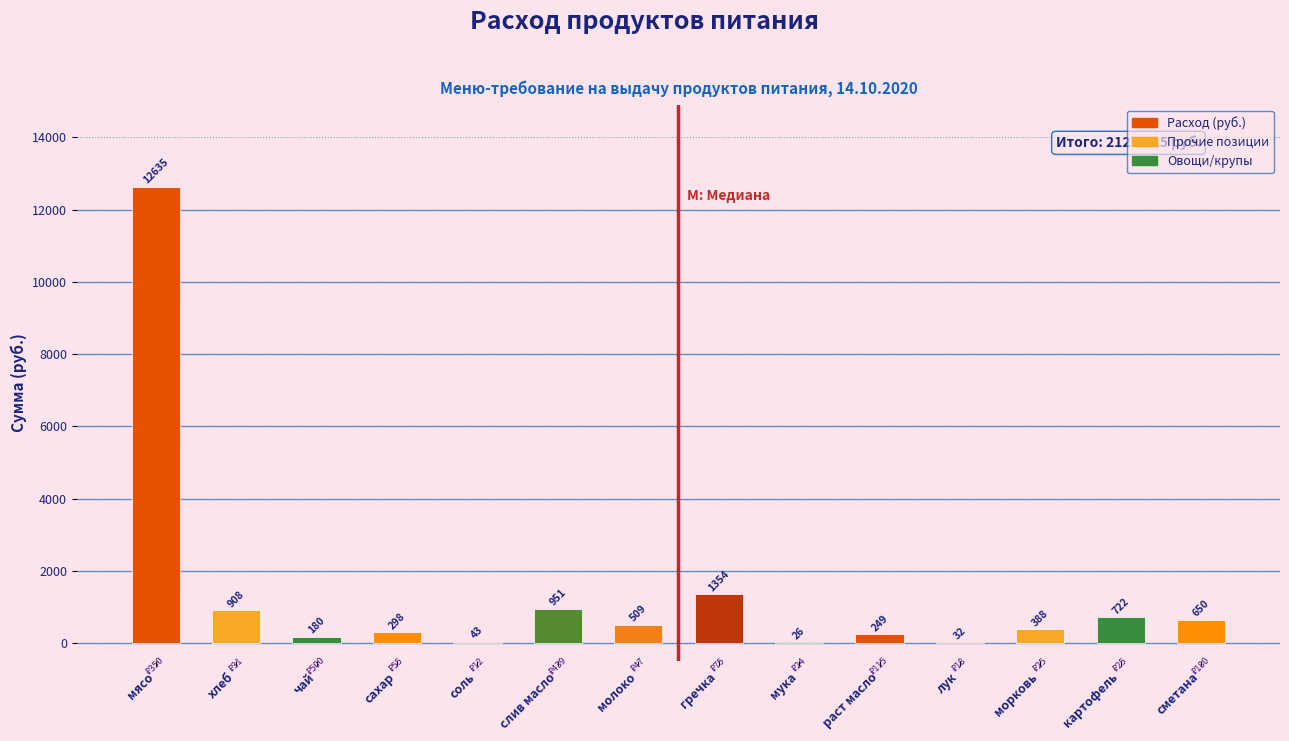

Which has a higher value, сахар or гречка?

гречка